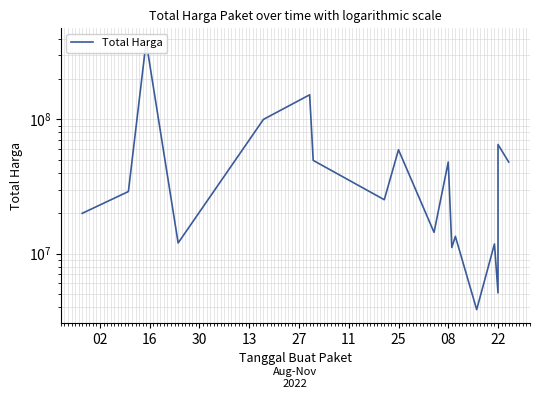

The chart shows a value of 19763145 at 08. True or false?

False